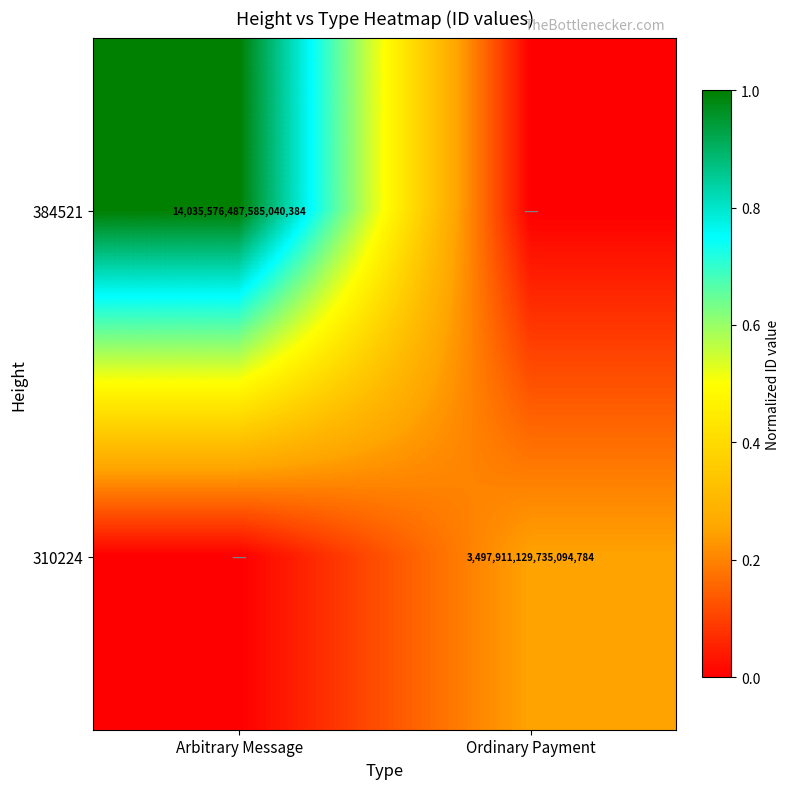

Is it true that 384521 equals 14035576487585040384 at Arbitrary Message?

True